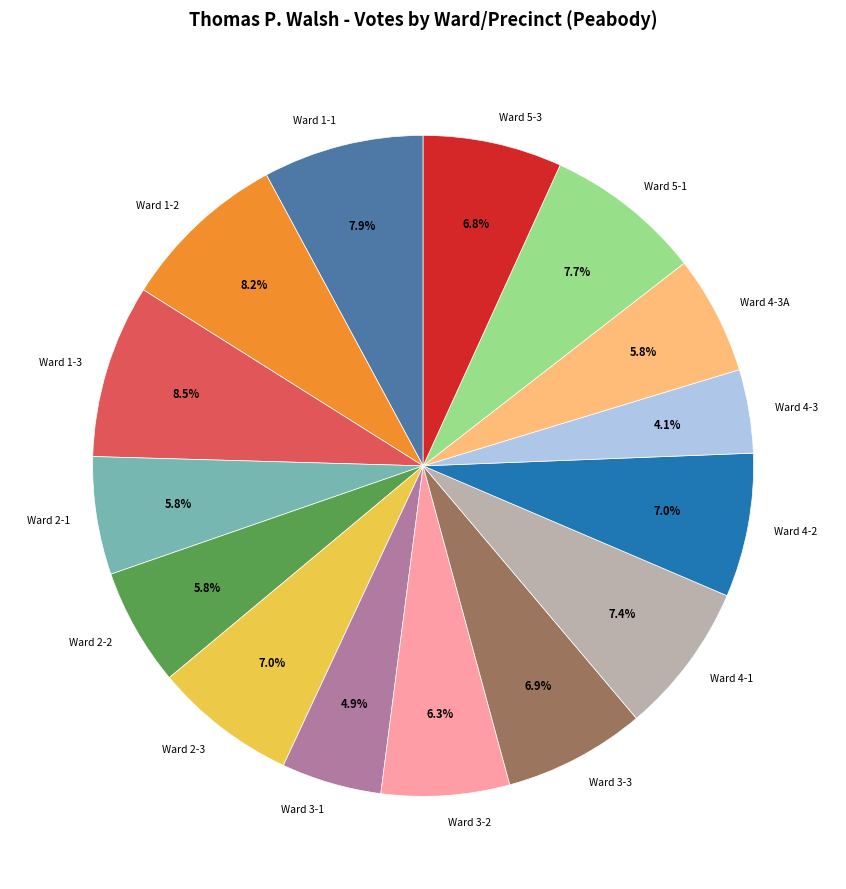

Approximately how many times larger is the value at Ward 3-1 compared to Ward 1-1?

0.6